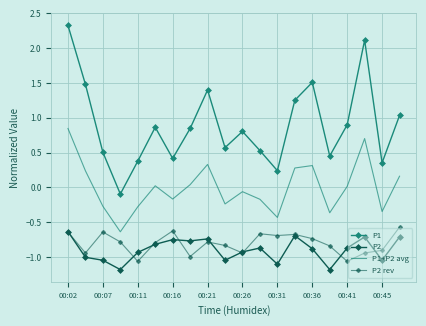

True or false: P1 and P2 rev cross at least once.

False